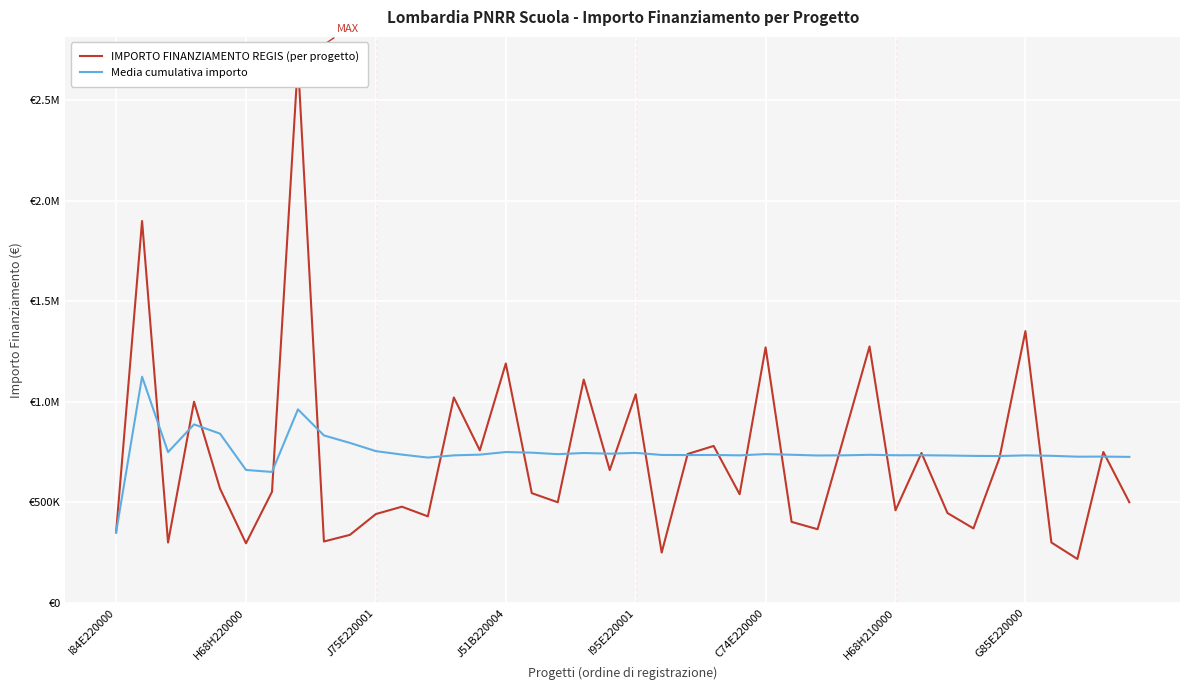

What is the maximum value shown in the chart?

2690000.0